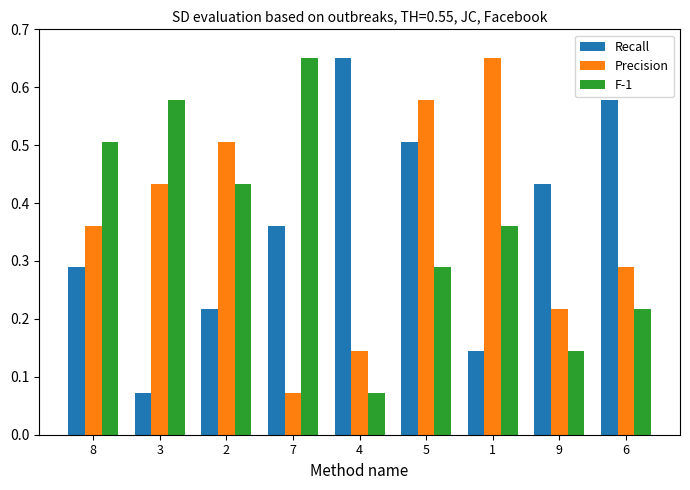

Are the bars grouped side by side (vs. stacked)?

Yes